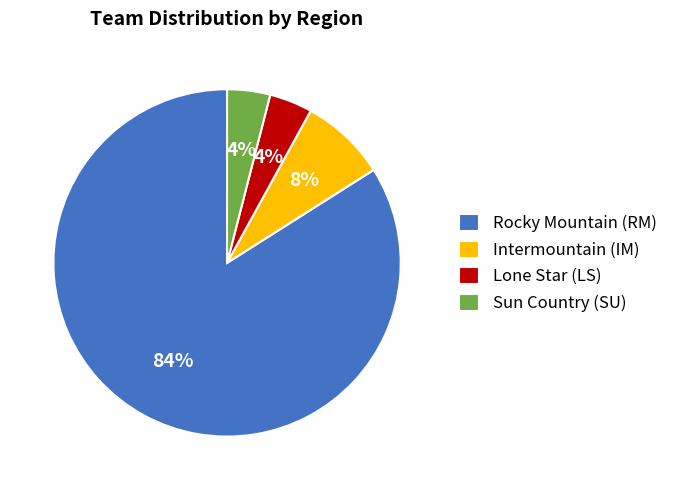

What is the ratio of the value at Rocky Mountain (RM) to the value at Lone Star (LS)?

21.0